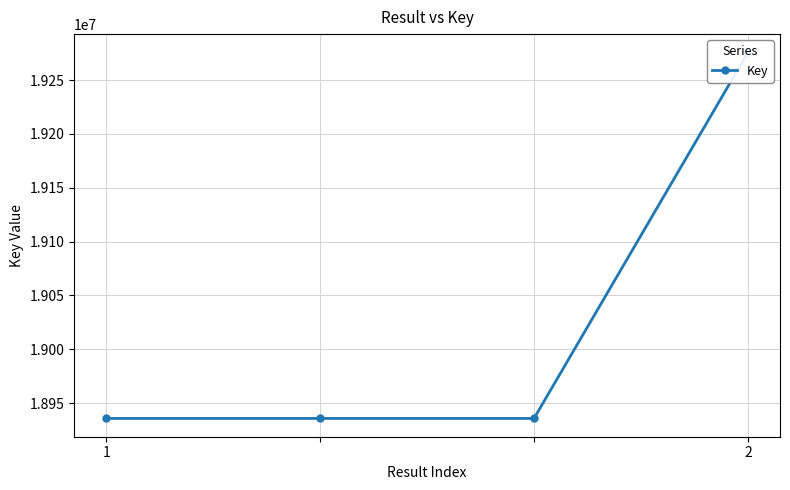

The chart shows a value of 6560348 at 1. True or false?

False